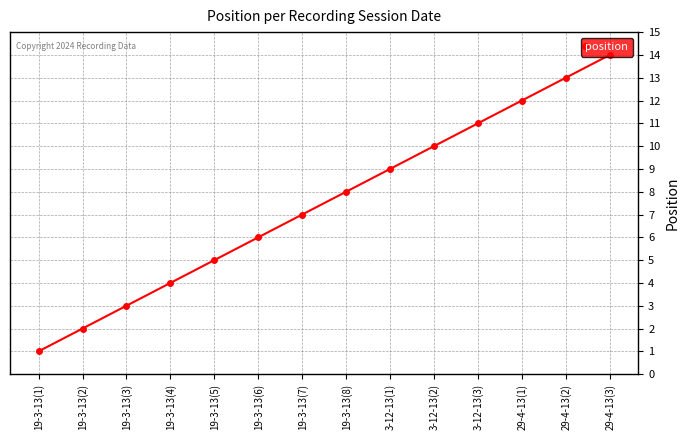

Rank the categories by value from lowest to highest.

19-3-13(1), 19-3-13(2), 19-3-13(3), 19-3-13(4), 19-3-13(5), 19-3-13(6), 19-3-13(7), 19-3-13(8), 3-12-13(1), 3-12-13(2), 3-12-13(3), 29-4-13(1), 29-4-13(2), 29-4-13(3)